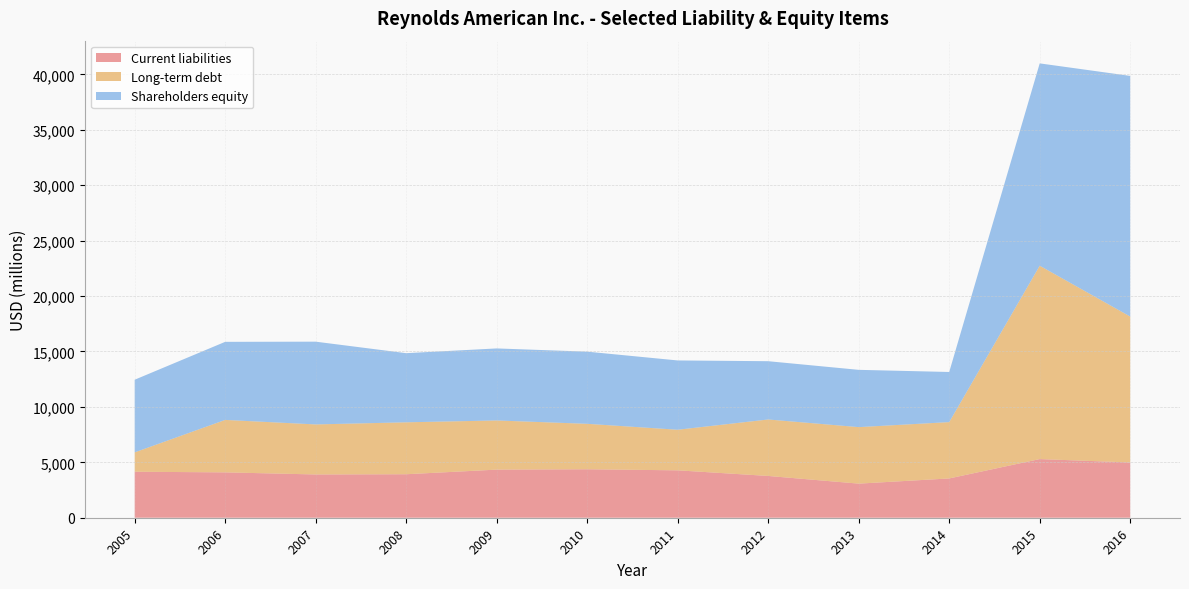

What is the maximum value for Current liabilities?

5291